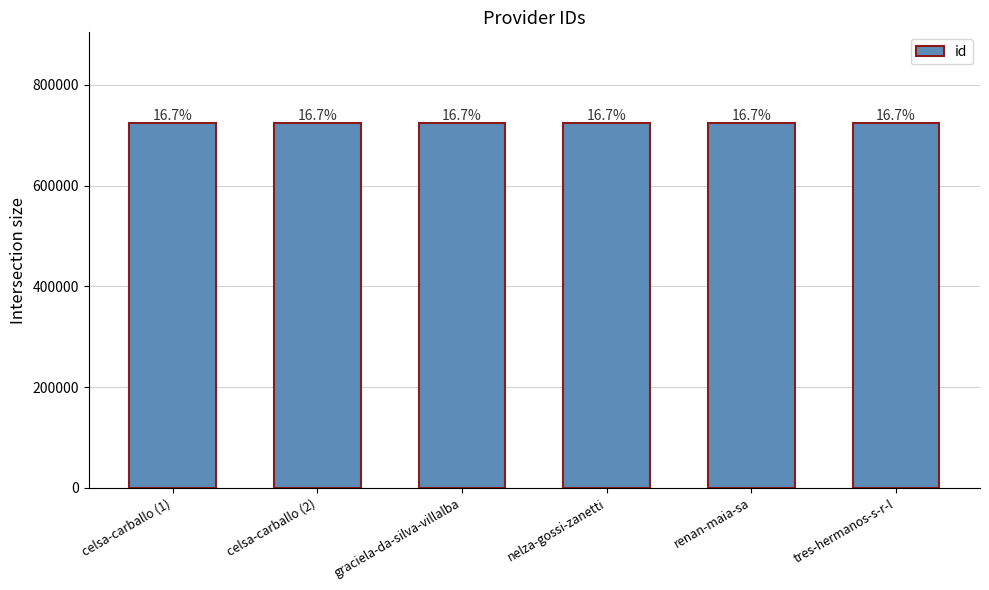

List the labels in order of value, smallest first.

renan-maia-sa, nelza-gossi-zanetti, tres-hermanos-s-r-l, celsa-carballo (1), graciela-da-silva-villalba, celsa-carballo (2)